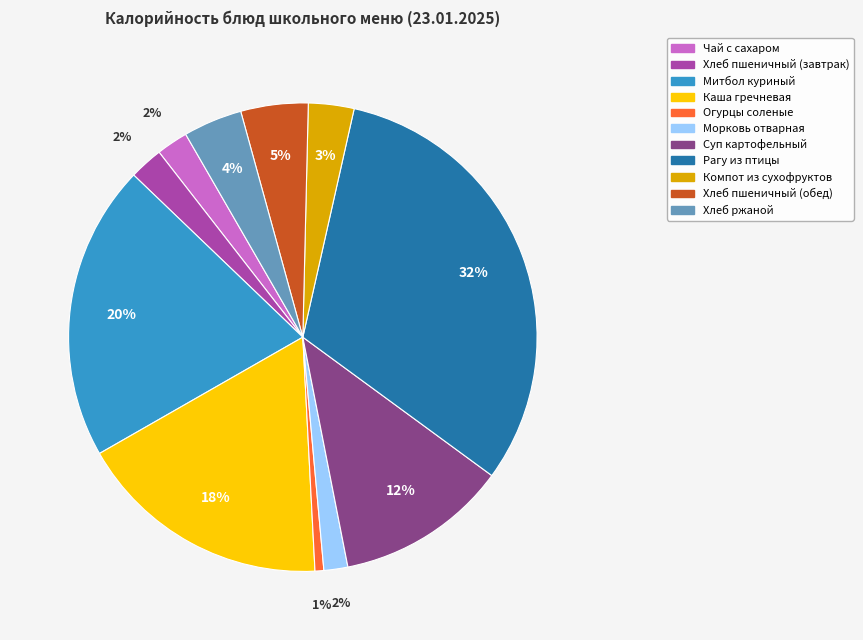

To the nearest percent, what is the difference between the largest and smallest slice percentages?

31%